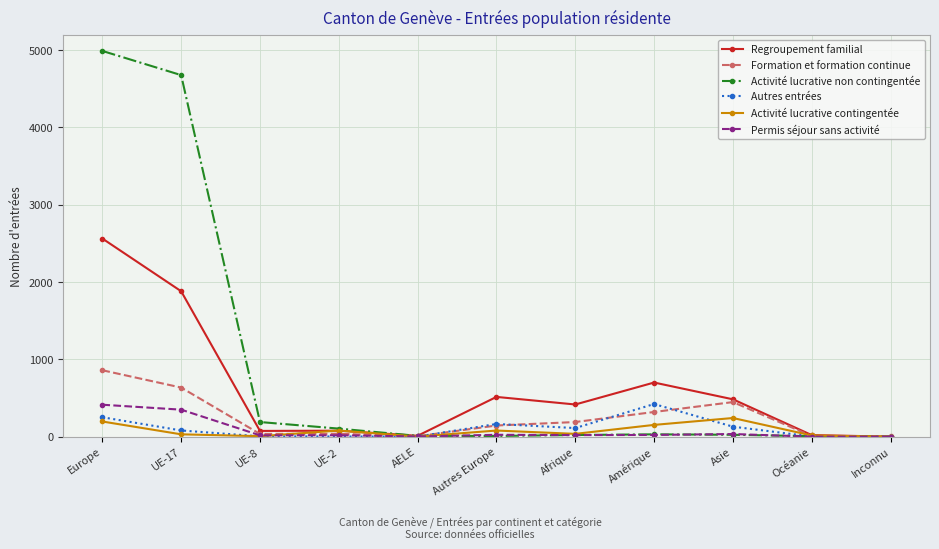

What is the difference between the Activité lucrative contingentée values at Océanie and Autres Europe?

64